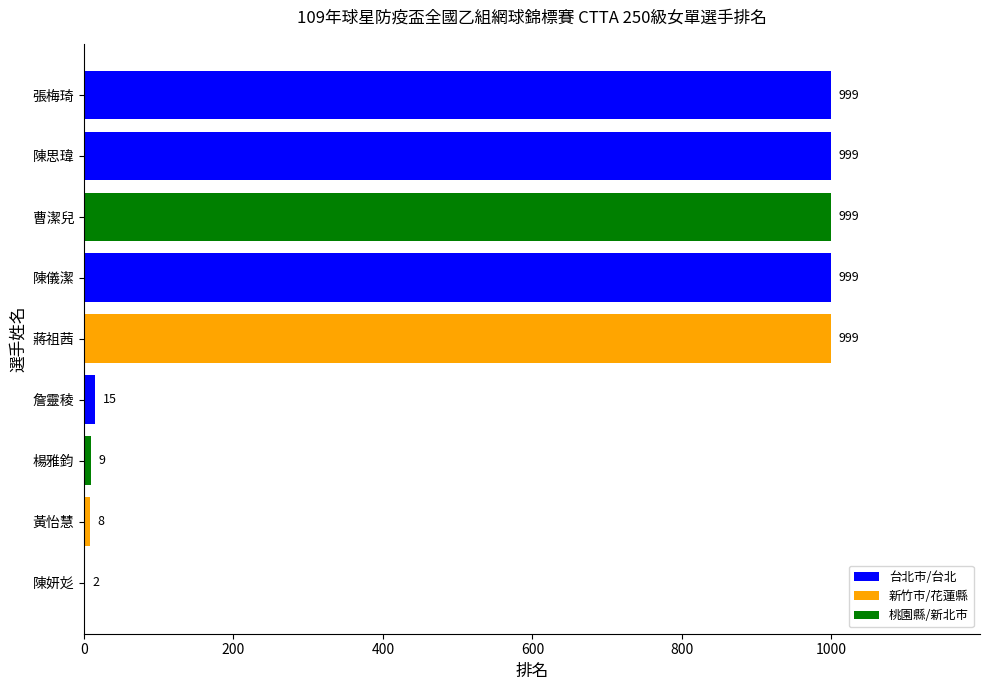

What is the maximum value shown in the chart?

999